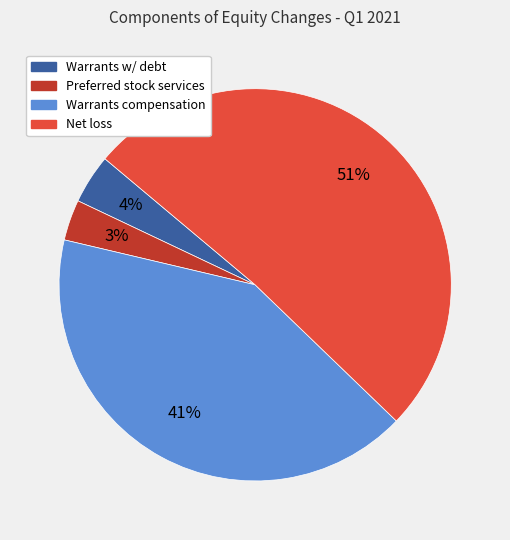

To the nearest percent, what is the difference between the largest and smallest slice percentages?

48%